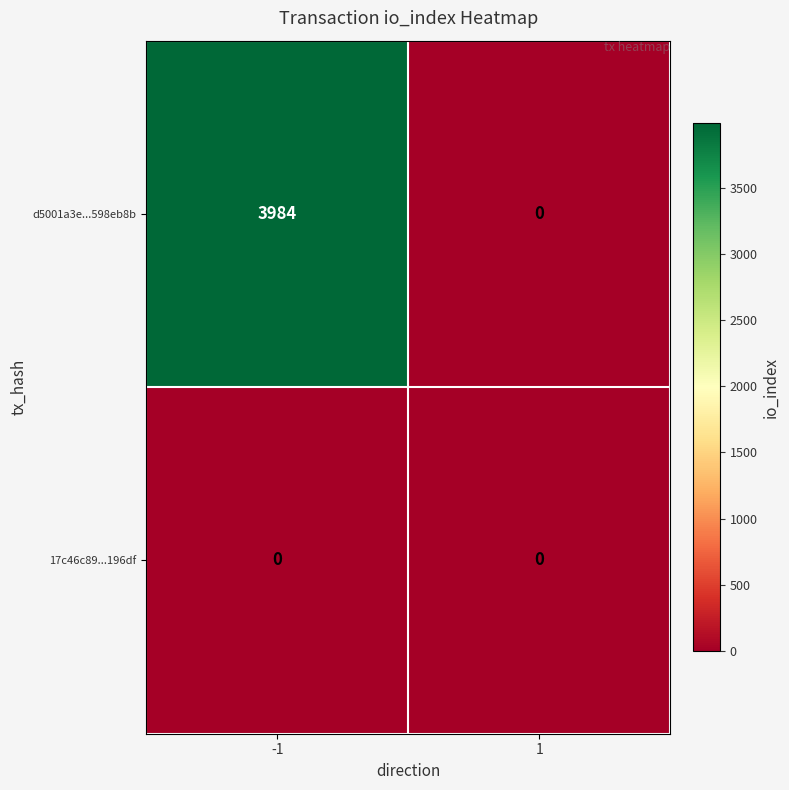

Is it true that d5001a3e...598eb8b equals 3984 at -1?

True